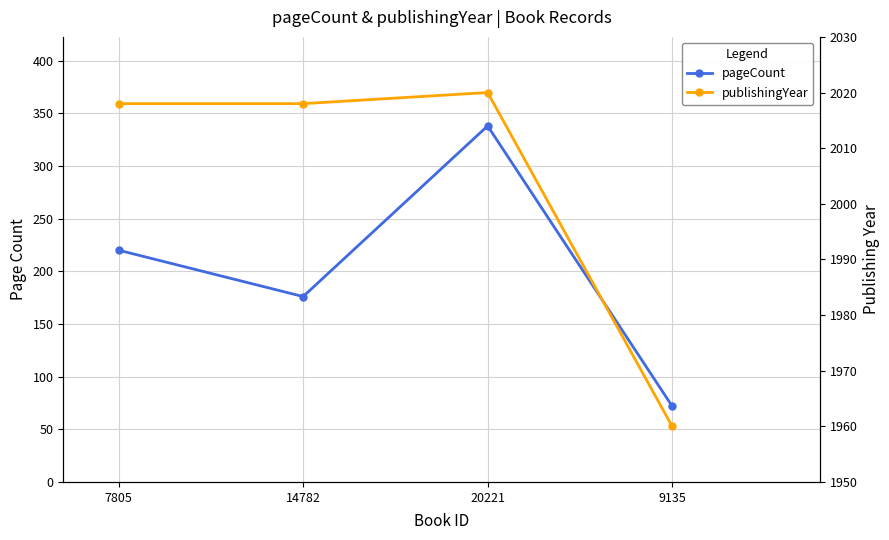

Which series has the largest total across all categories?

publishingYear